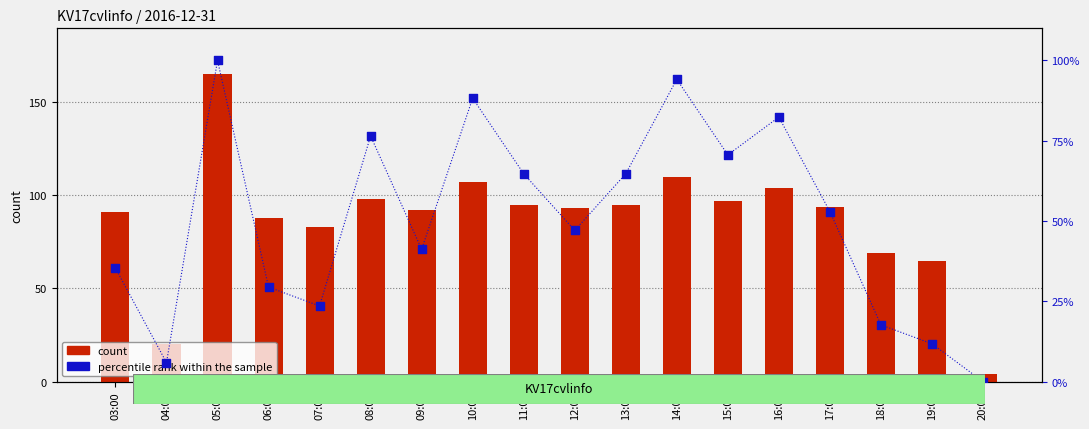

What are all the series names shown in the legend?

count, percentile rank within the sample